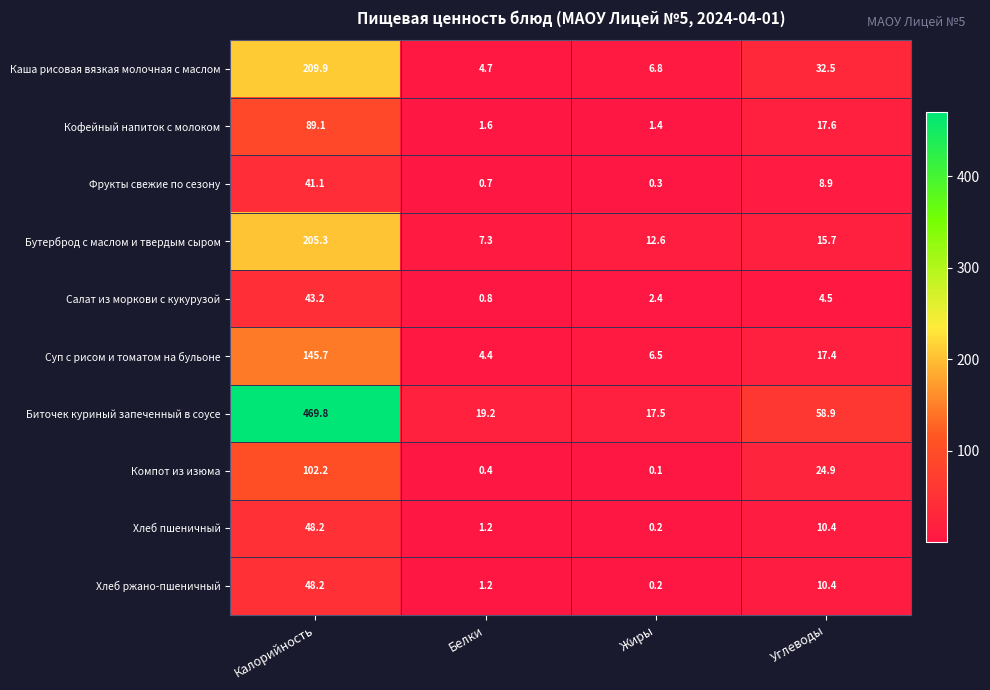

Rank the categories by Компот из изюма value from lowest to highest.

Жиры, Белки, Углеводы, Калорийность